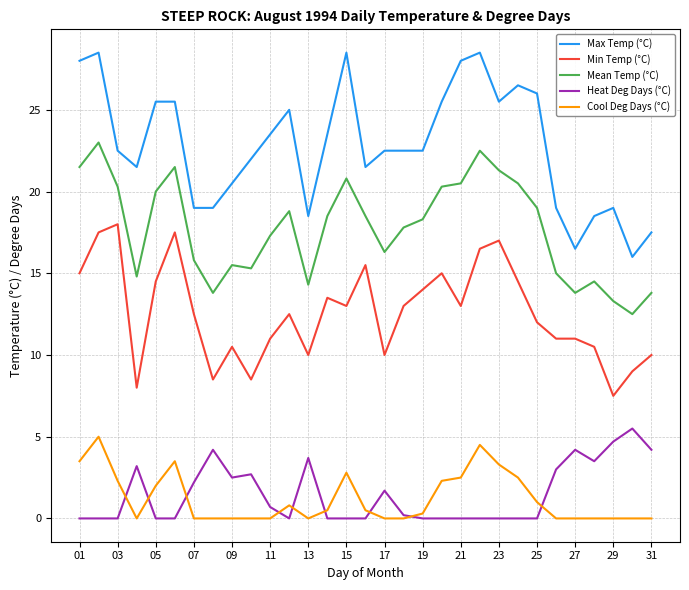

True or false: Mean Temp (°C) and Max Temp (°C) cross at least once.

False